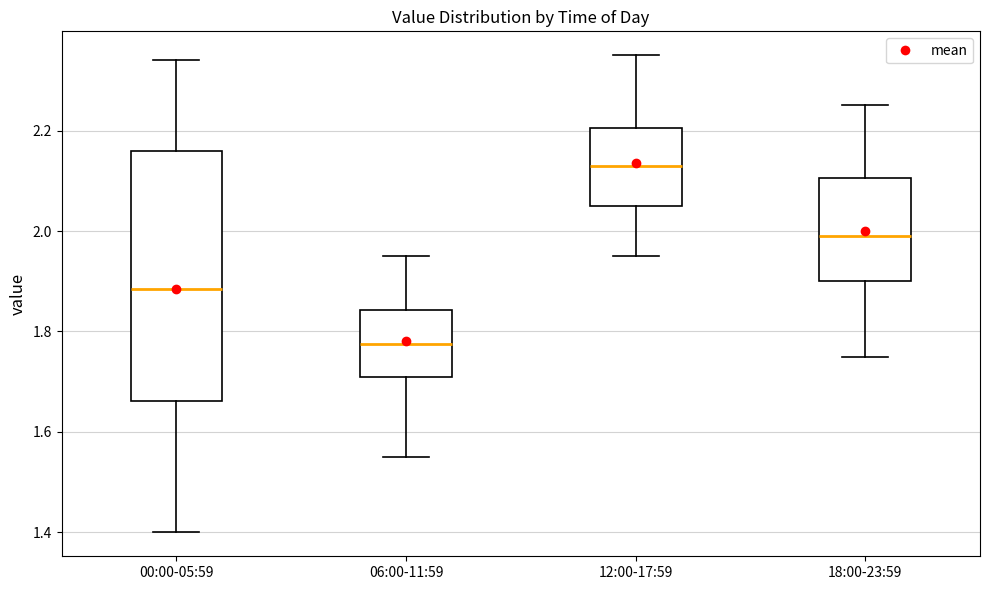

Reading left to right, transcribe this box plot: for each box, give where its median line is, the range the box spans, and where its two whiskers end, as read against the y-axis. The values are not printed on the chart, so give them approximately, as read against the axis.

00:00-05:59: median 1.88, box 1.66 to 2.16, whiskers 1.40 to 2.34
06:00-11:59: median 1.78, box 1.72 to 1.84, whiskers 1.56 to 1.96
12:00-17:59: median 2.14, box 2.06 to 2.20, whiskers 1.96 to 2.36
18:00-23:59: median 2.00, box 1.90 to 2.10, whiskers 1.76 to 2.26